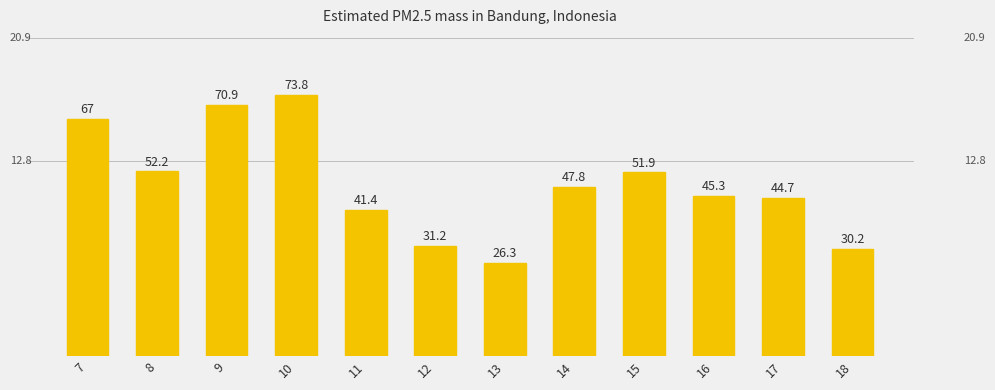

What is the sum of all values?

582.7